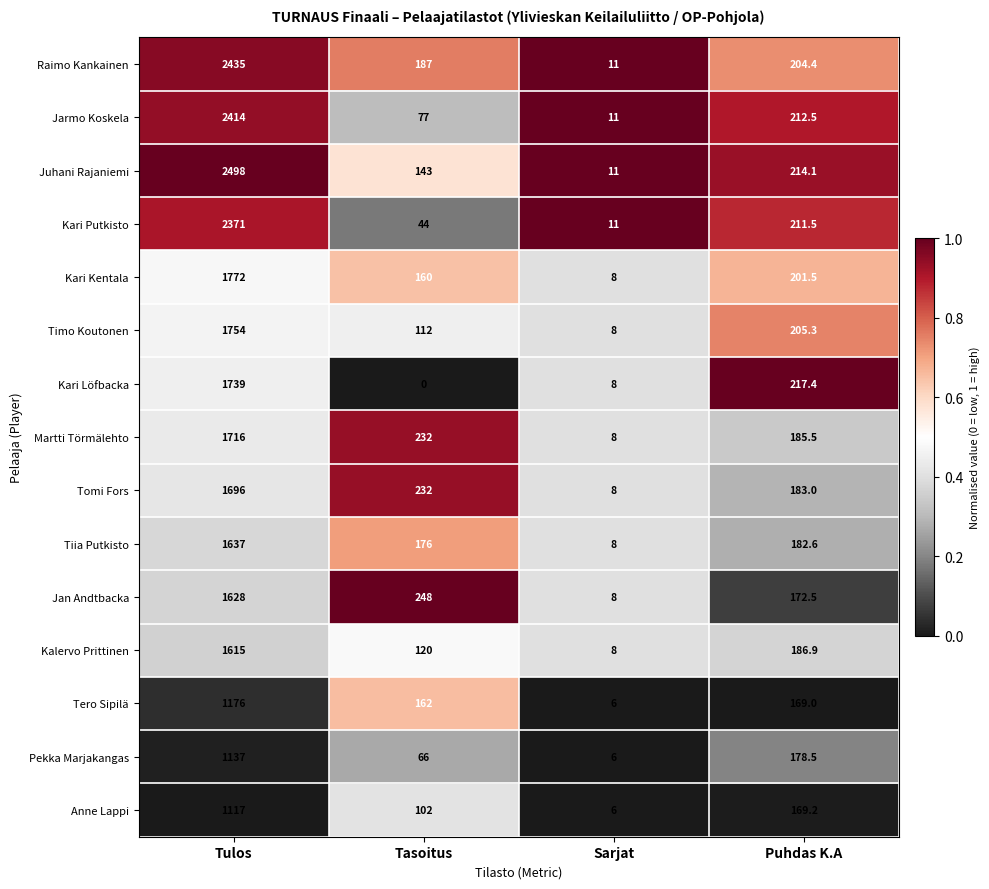

What is the approximate value of Martti Törmälehto at Tulos?

1716.0